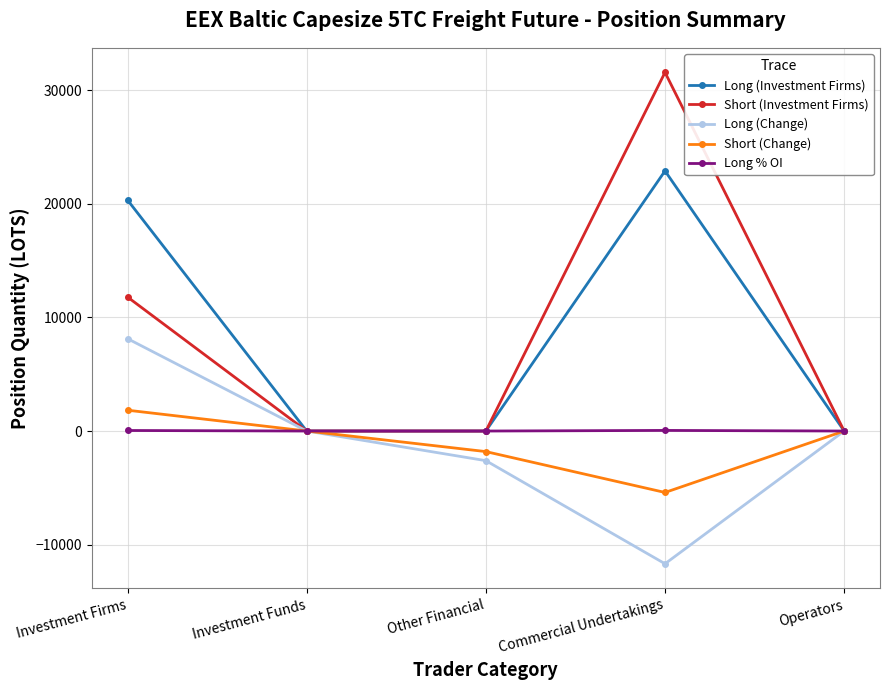

Is it true that Short (Change) equals -4088.7 at Investment Funds?

False